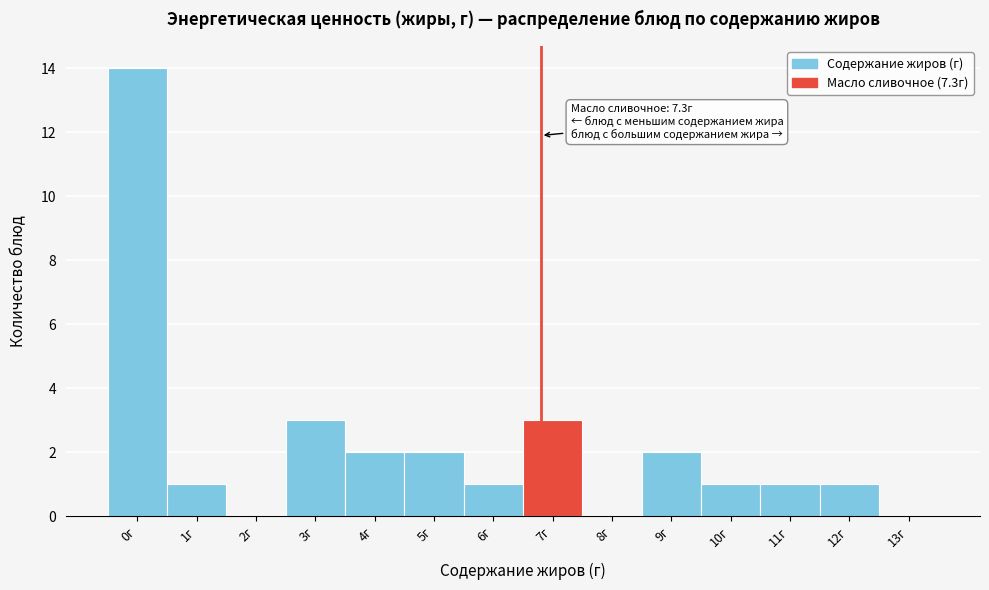

Reading left to right, extract all data points from this chart.

0г=14	1г=1	2г=0	3г=3	4г=2	5г=2	6г=1	7г=3	8г=0	9г=2	10г=1	11г=1	12г=1	13г=0